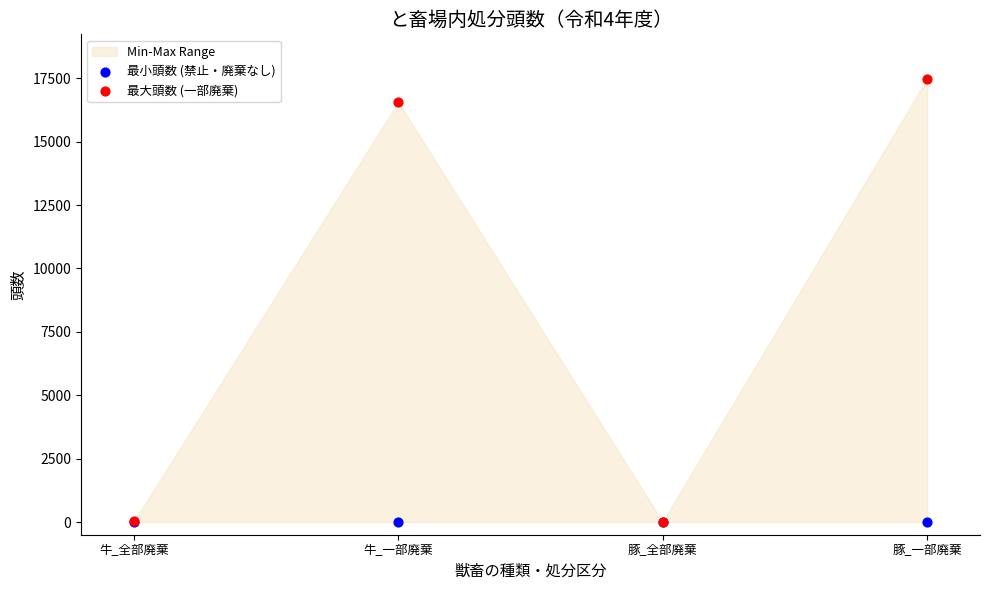

In the 最大頭数 (一部廃棄) series, what Y value is closest to 8746?

16557